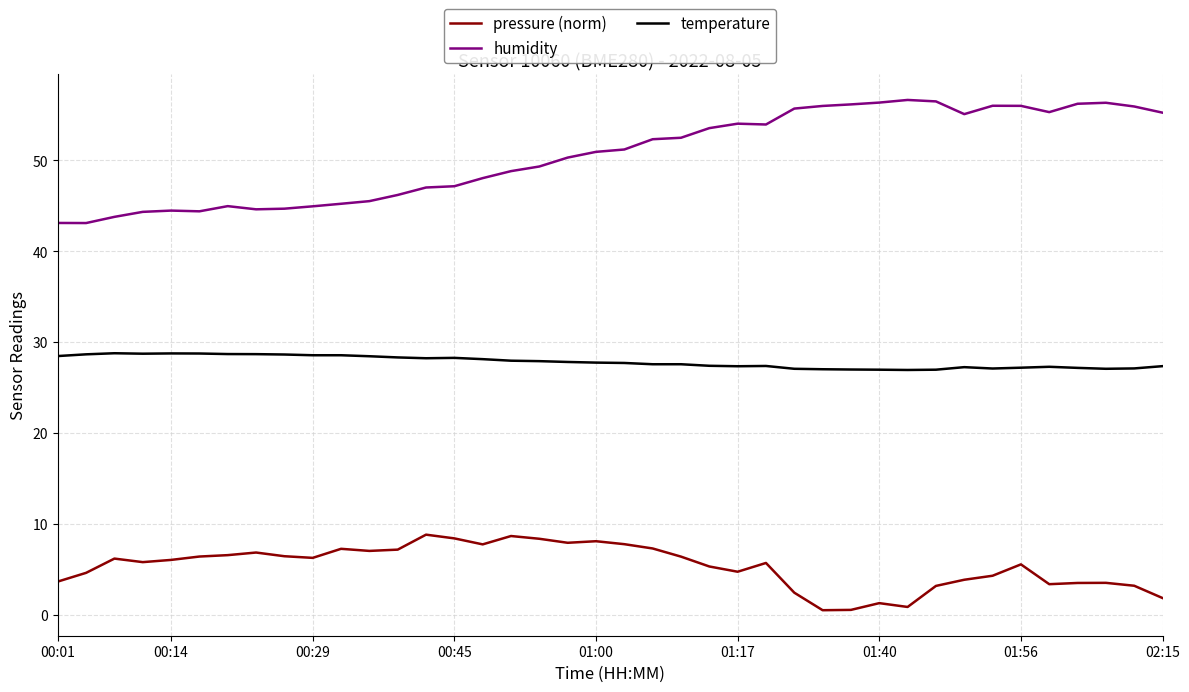

True or false: temperature and humidity cross at least once.

False